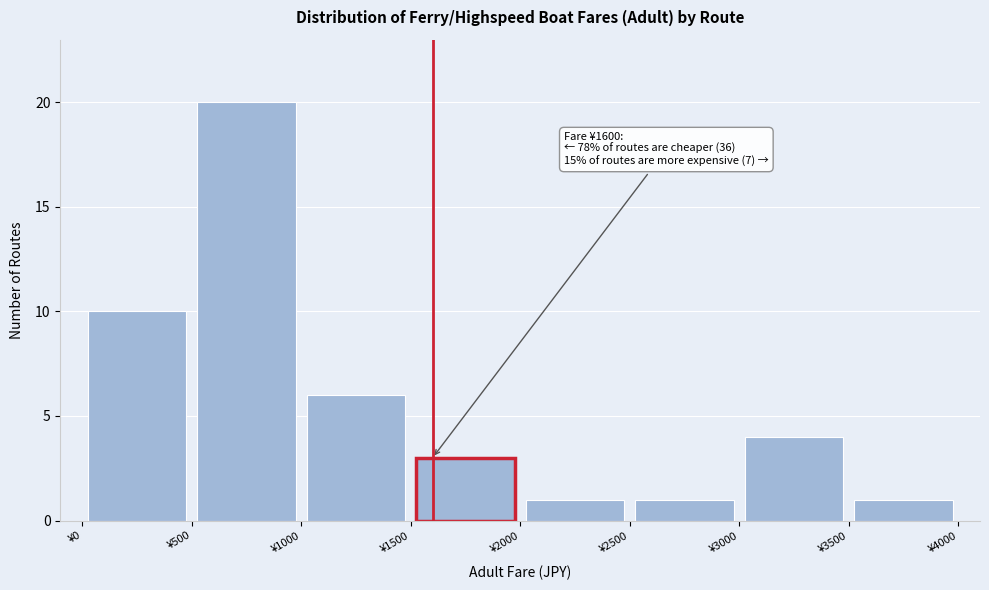

Over which range of the x-axis is the bar tallest?

500 to 1000